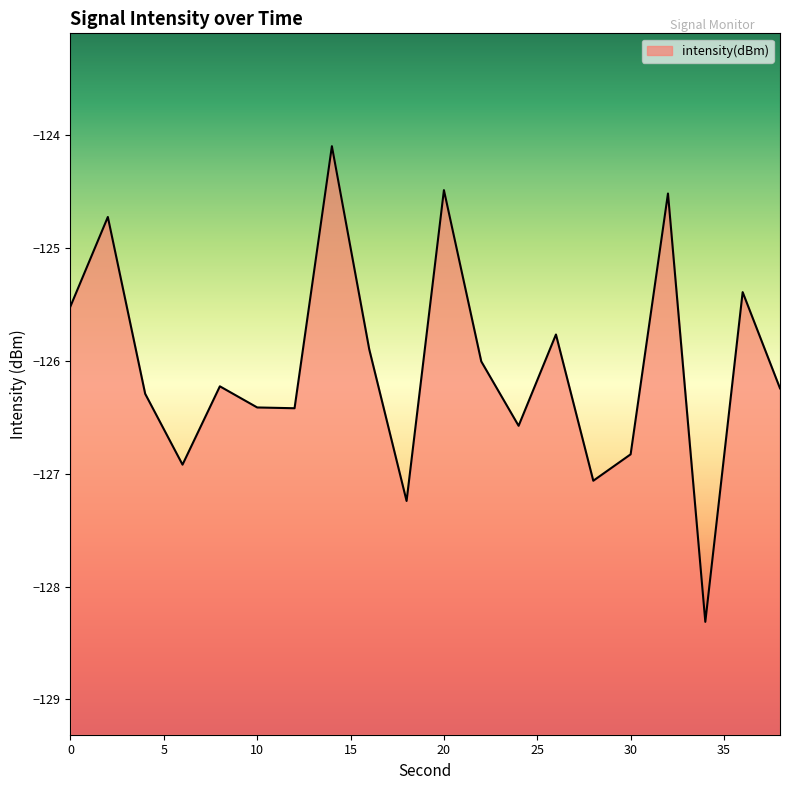

Rank the categories by value from highest to lowest.

14, 20, 32, 2, 36, 0, 26, 16, 22, 8, 38, 4, 10, 12, 24, 30, 6, 28, 18, 34